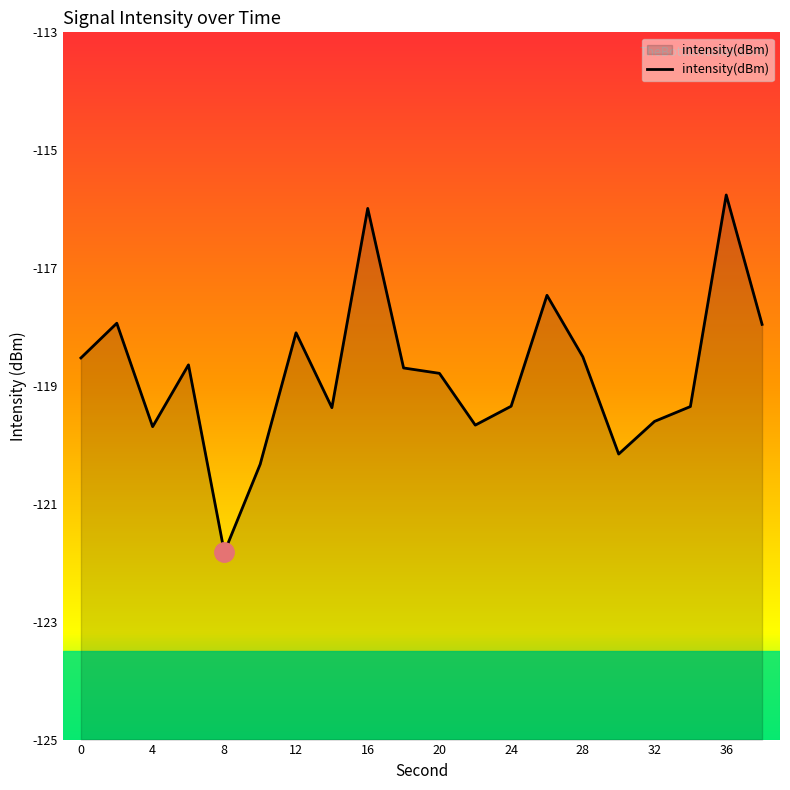

What is the value of the 7th point from the left?

-118.1